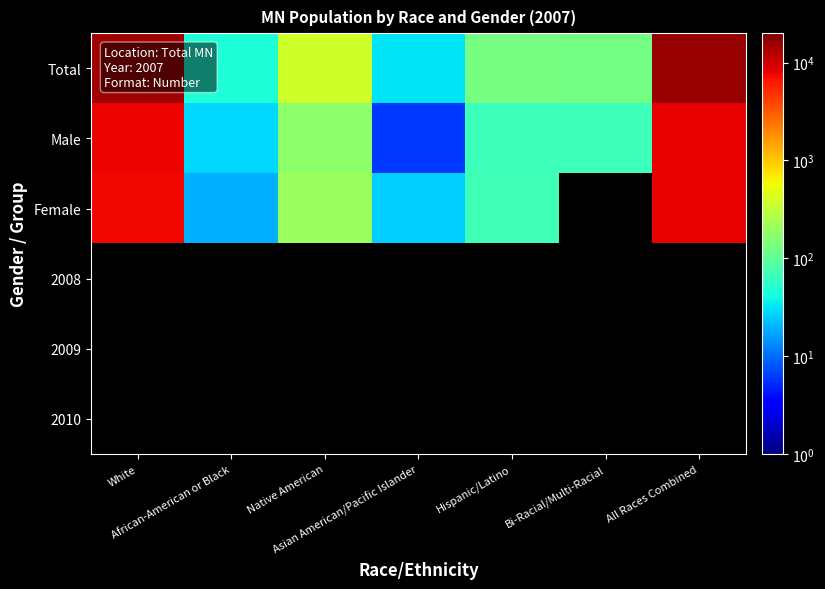

Between White and Native American, which is larger?

White